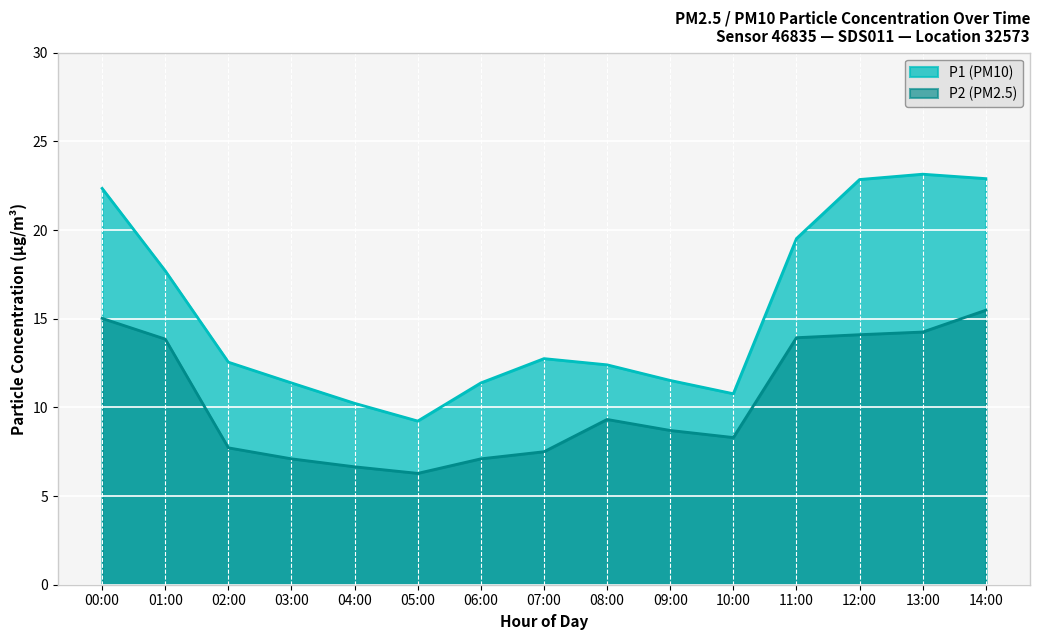

Between 11:00 and 02:00, which is larger?

11:00